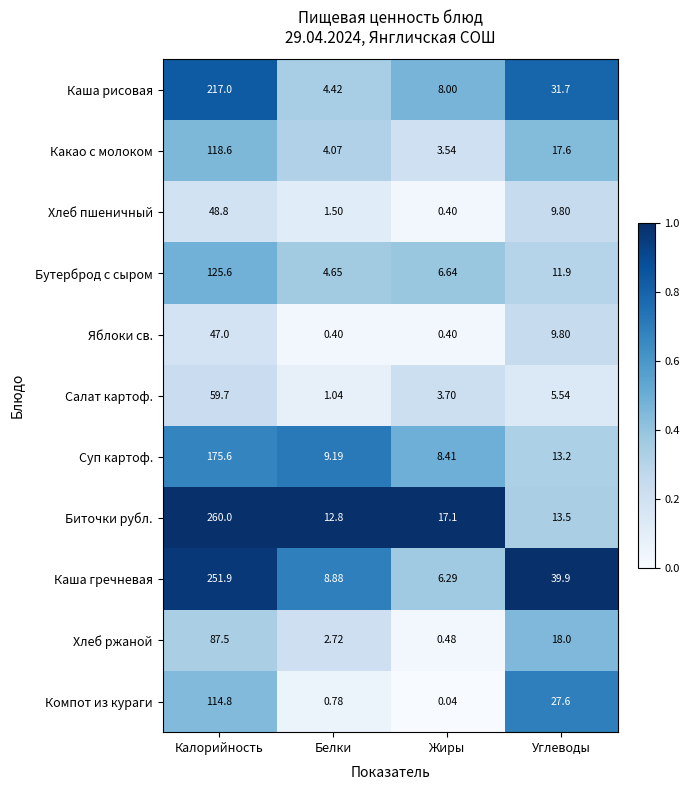

List the labels in order of Какао с молоком value, largest first.

Калорийность, Углеводы, Белки, Жиры